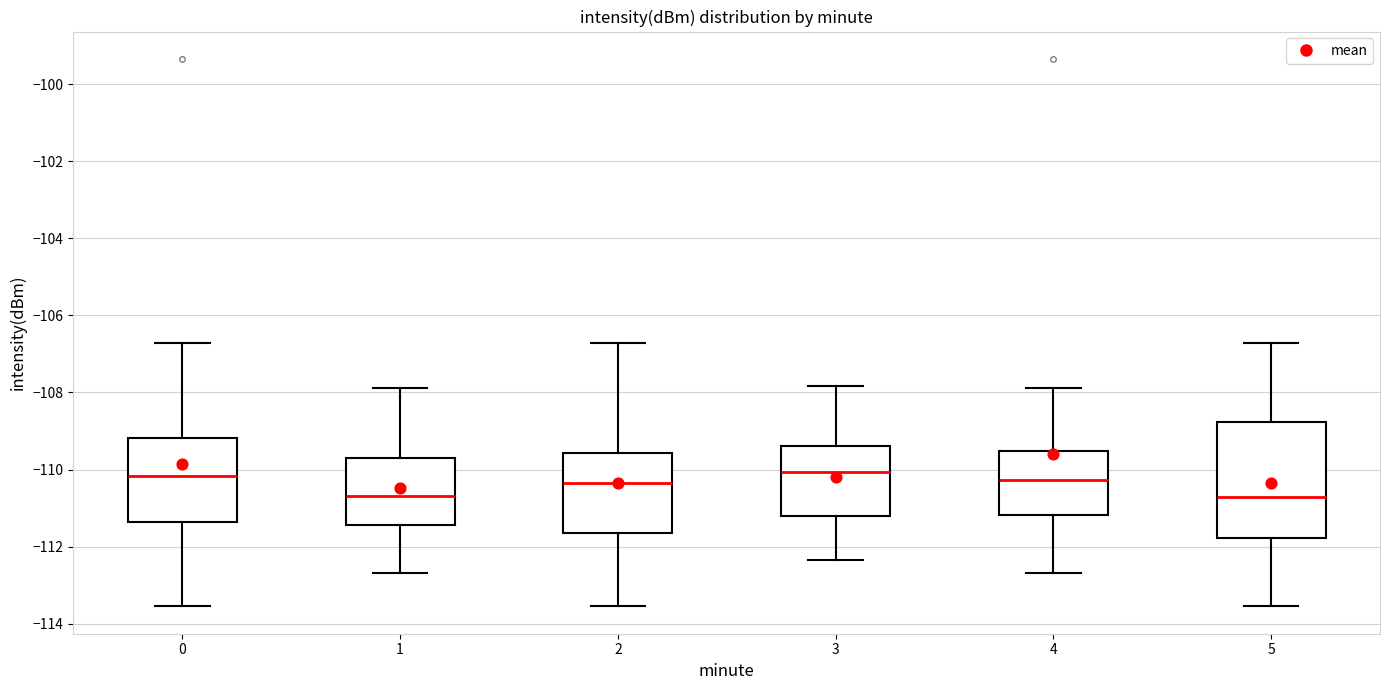

Comparing the boxes themselves (not the whiskers), which one is the tallest?

5